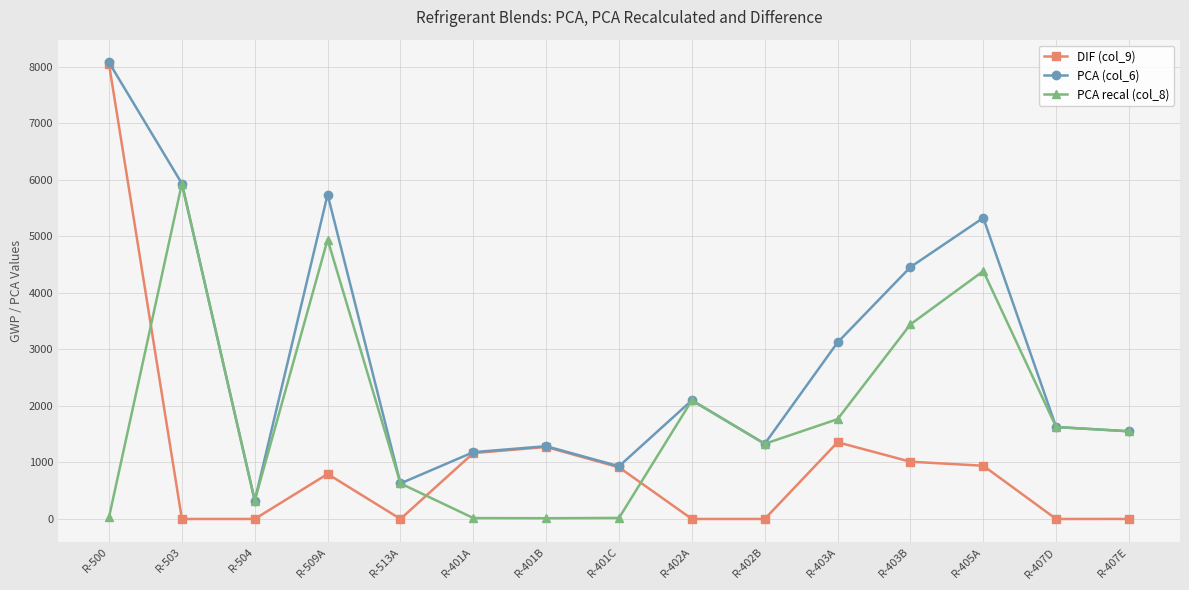

At which category is the sum across all series the highest?

R-500